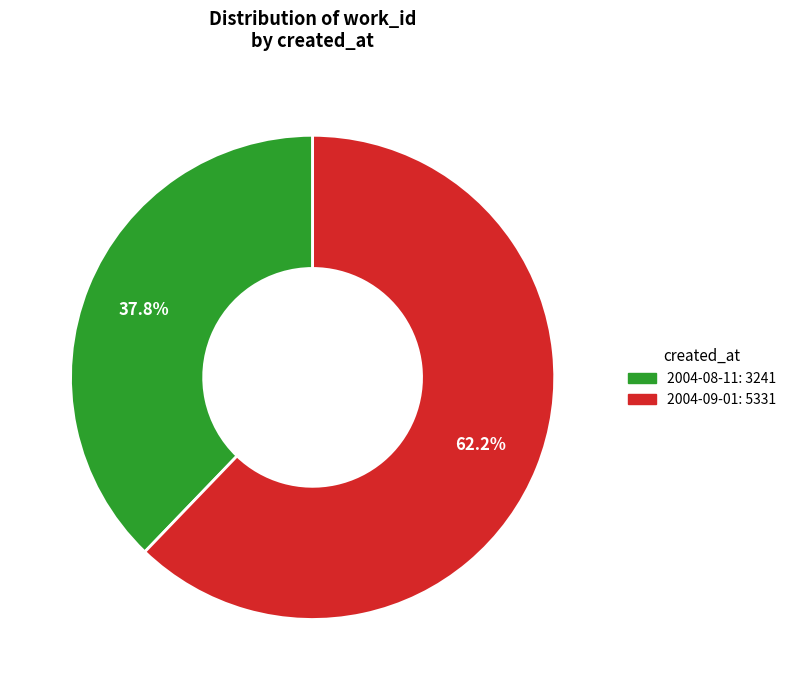

What is the ratio of the value at 2004-08-11 to the value at 2004-09-01?

0.6